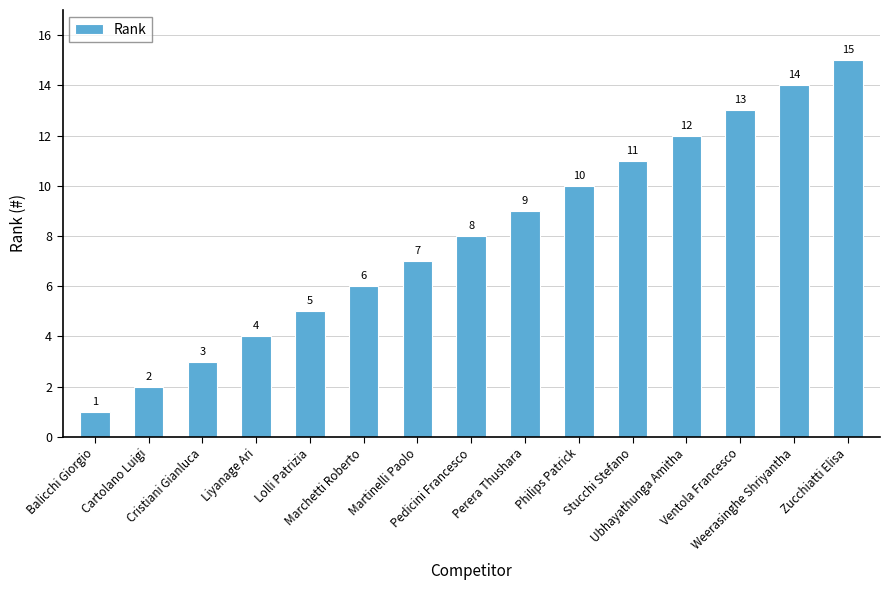

What is the greatest value displayed?

15